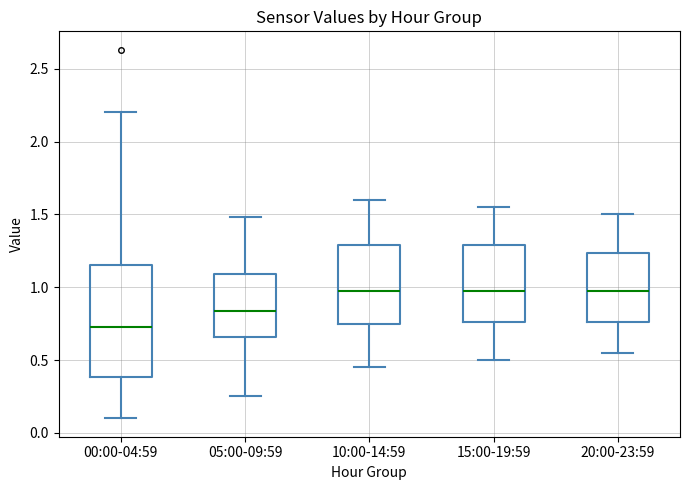

Which box is the tallest, from its lower edge to its upper edge?

00:00-04:59